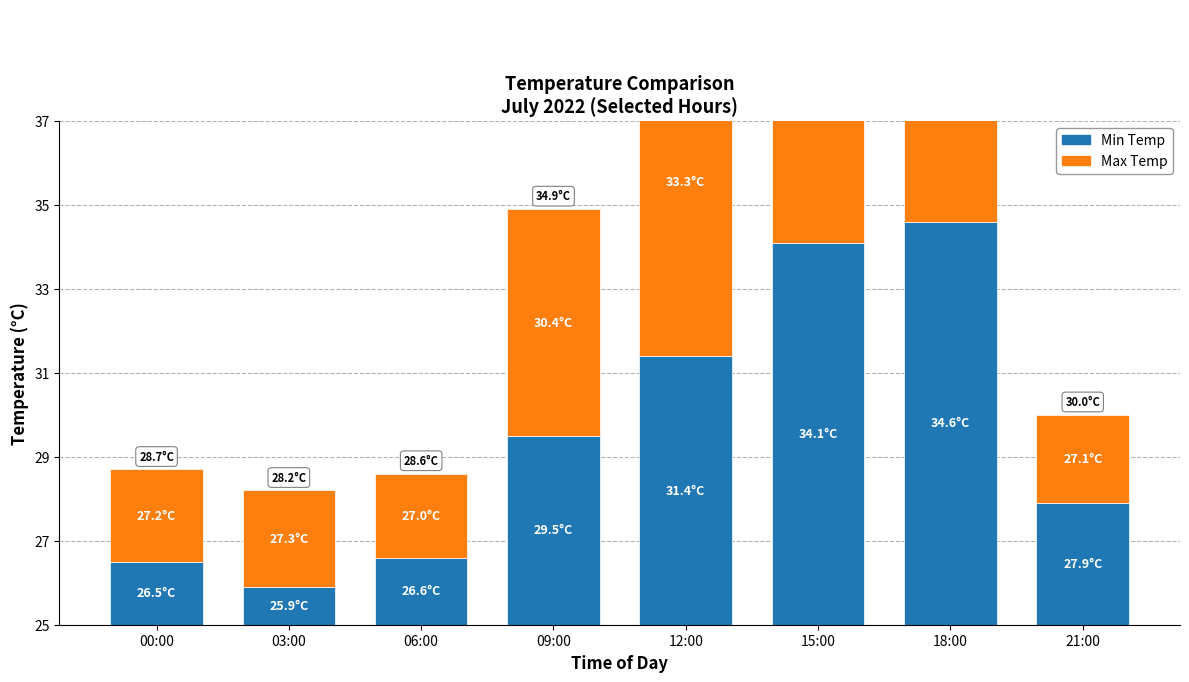

What is the difference between the maximum and minimum values in the Min Temp series?

8.7